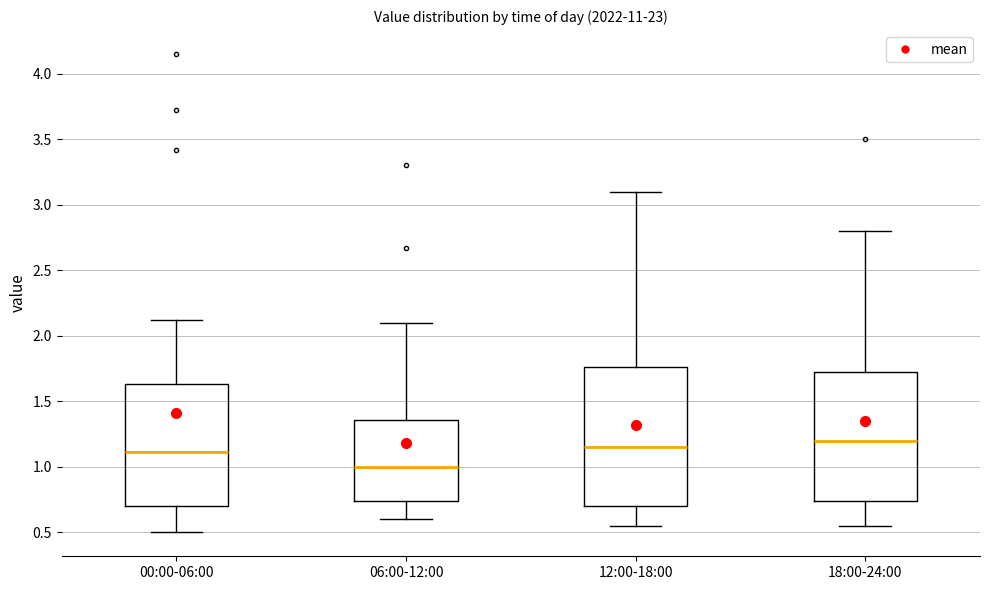

Comparing the boxes themselves (not the whiskers), which one is the tallest?

12:00-18:00